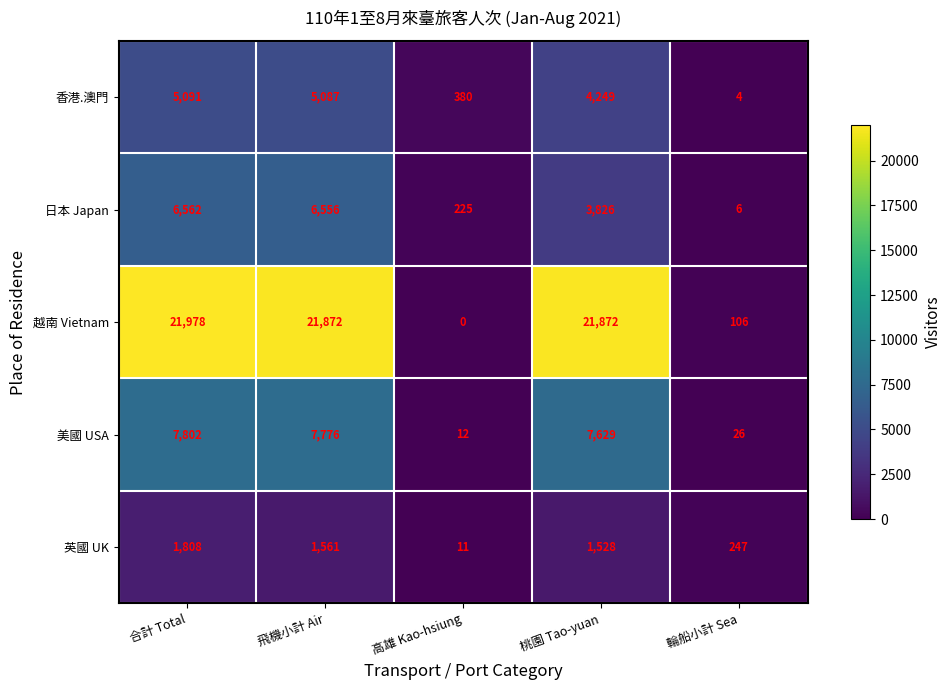

At which category does the chart reach its minimum across all series?

高雄 Kao-hsiung